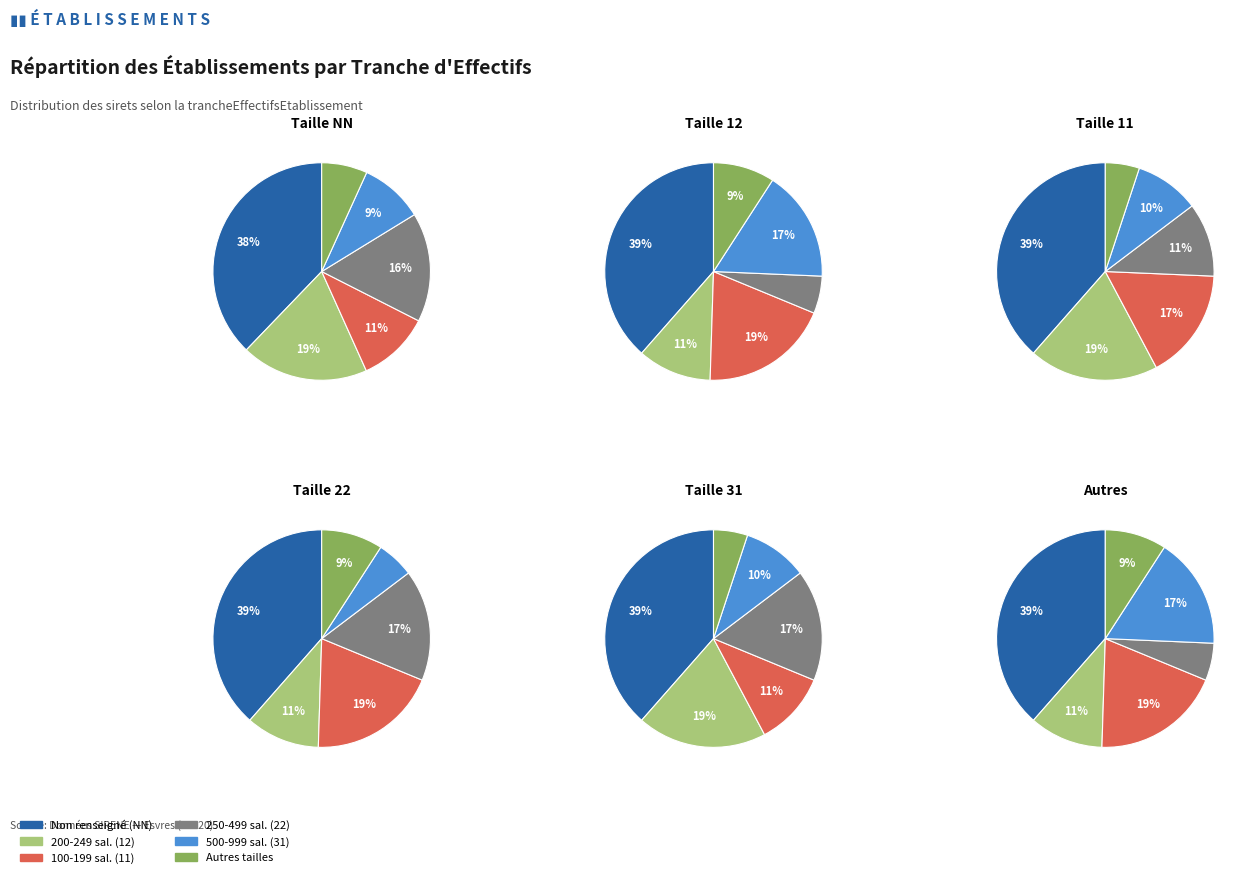

Which slice is the largest?

NN